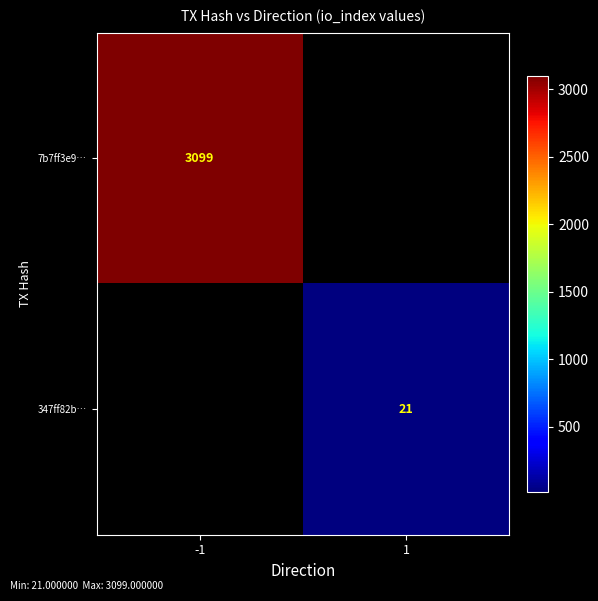

The 347ff82b… series shows 21 at 1. True or false?

True